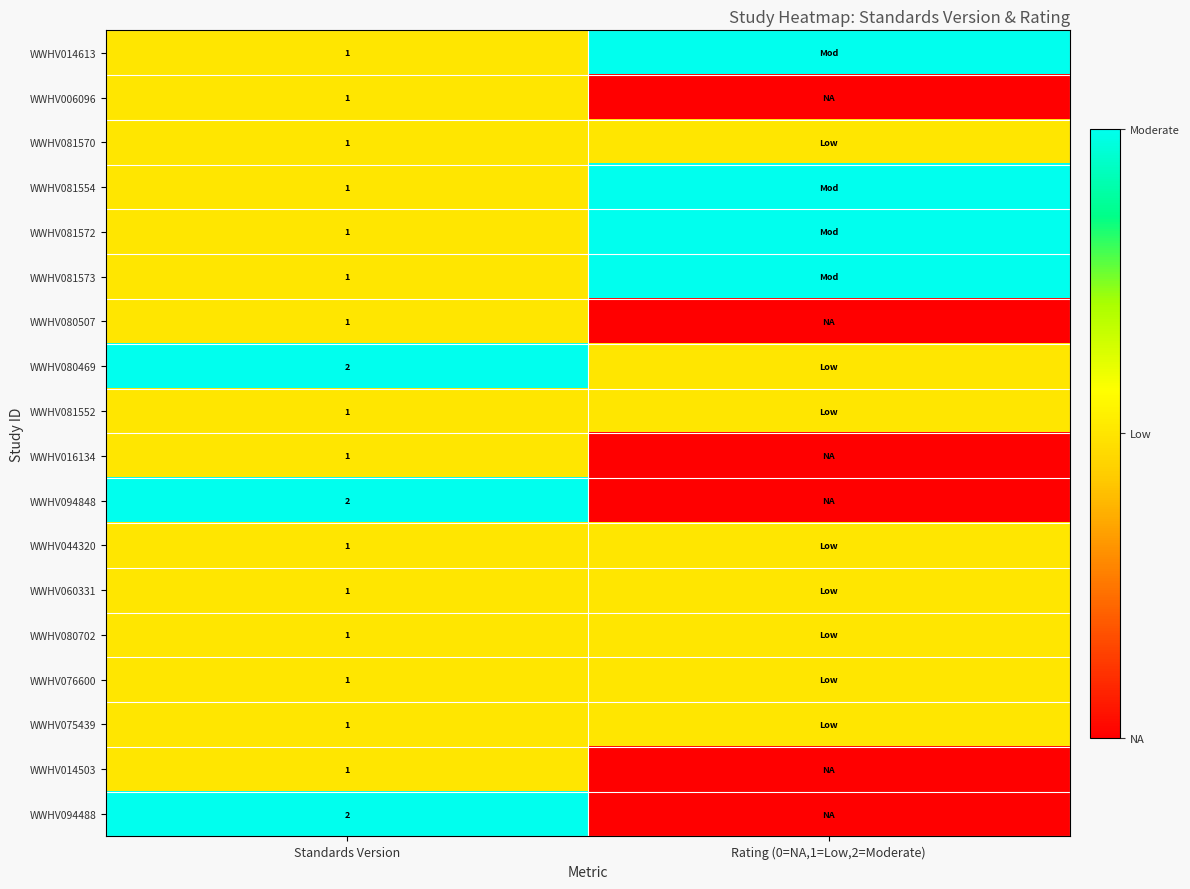

What is the greatest value displayed?

2